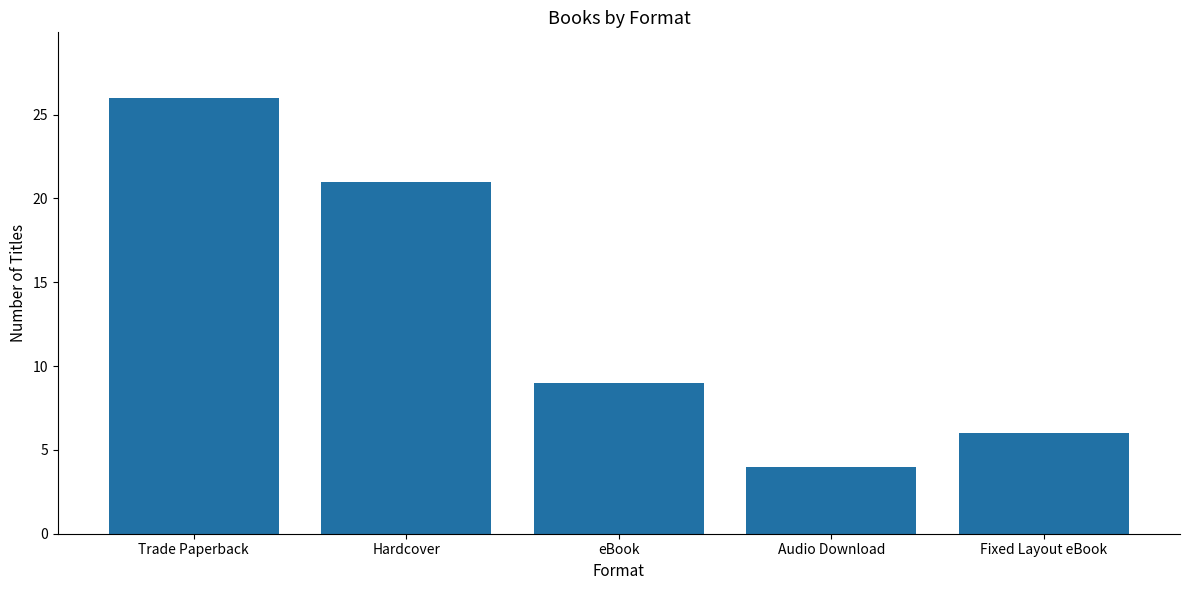

What is the change in value from Hardcover to eBook?

-12